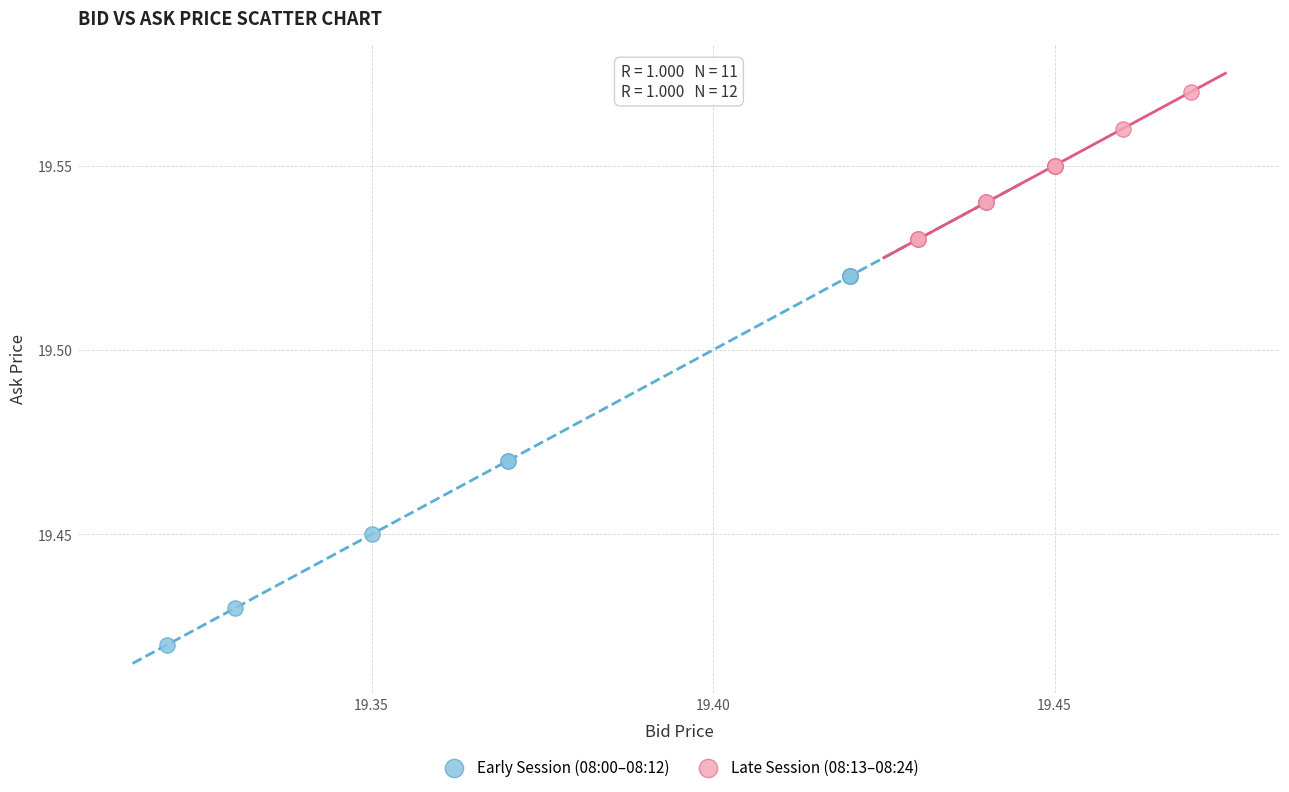

Which series has the widest spread of Y values?

Early Session (08:00–08:12)